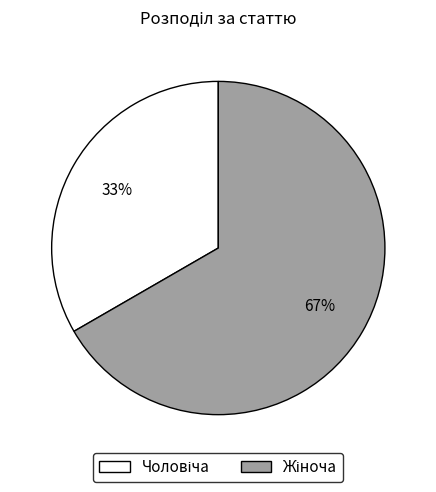

To the nearest percent, what is the average slice percentage?

50%